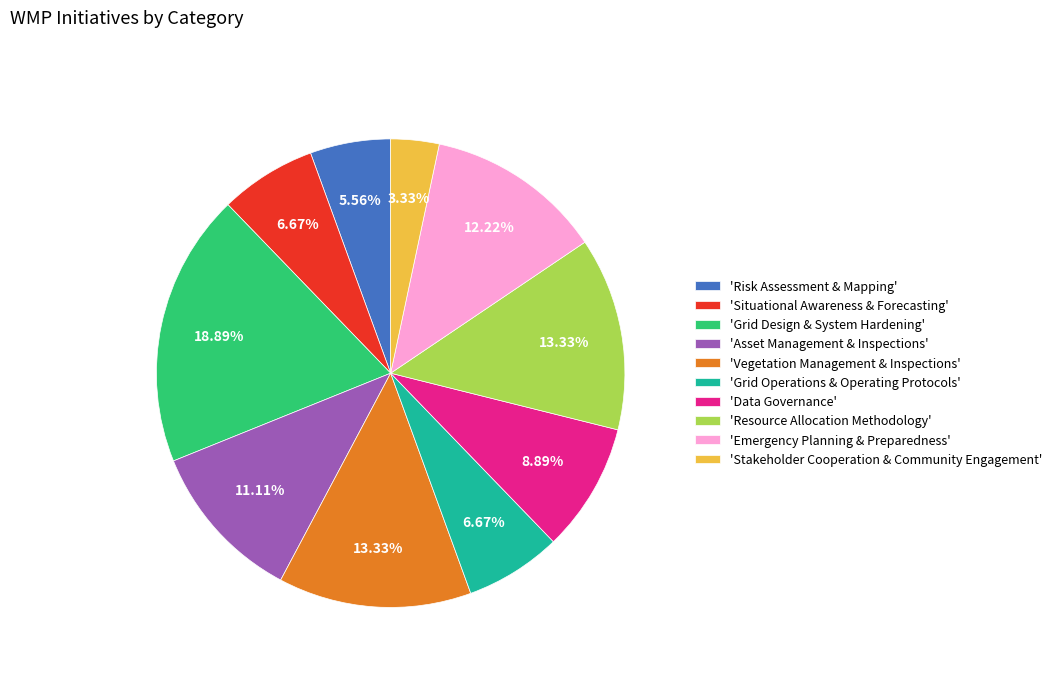

How many segments does this pie chart have?

10